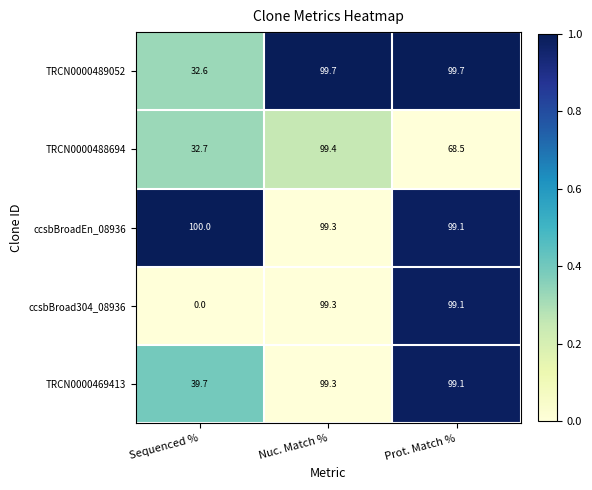

What is the difference between the maximum and minimum values in the TRCN0000469413 series?

59.6